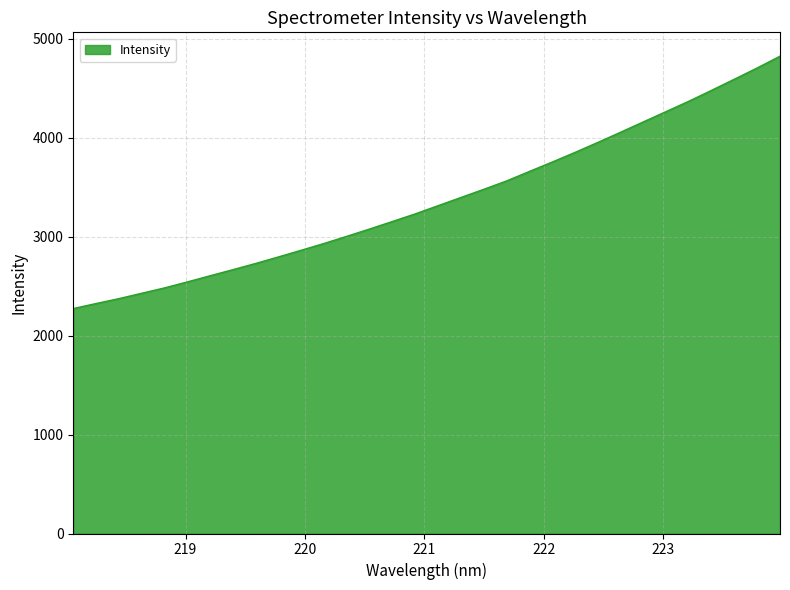

What is the difference between the maximum and minimum values?

2551.4